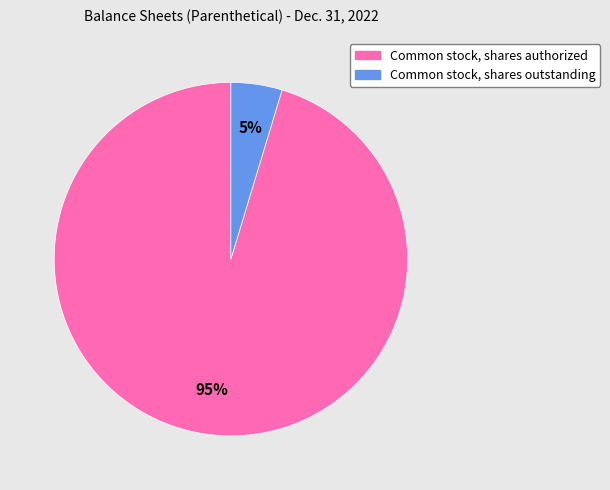

The Common stock, shares outstanding slice represents 5% of the pie. True or false?

True